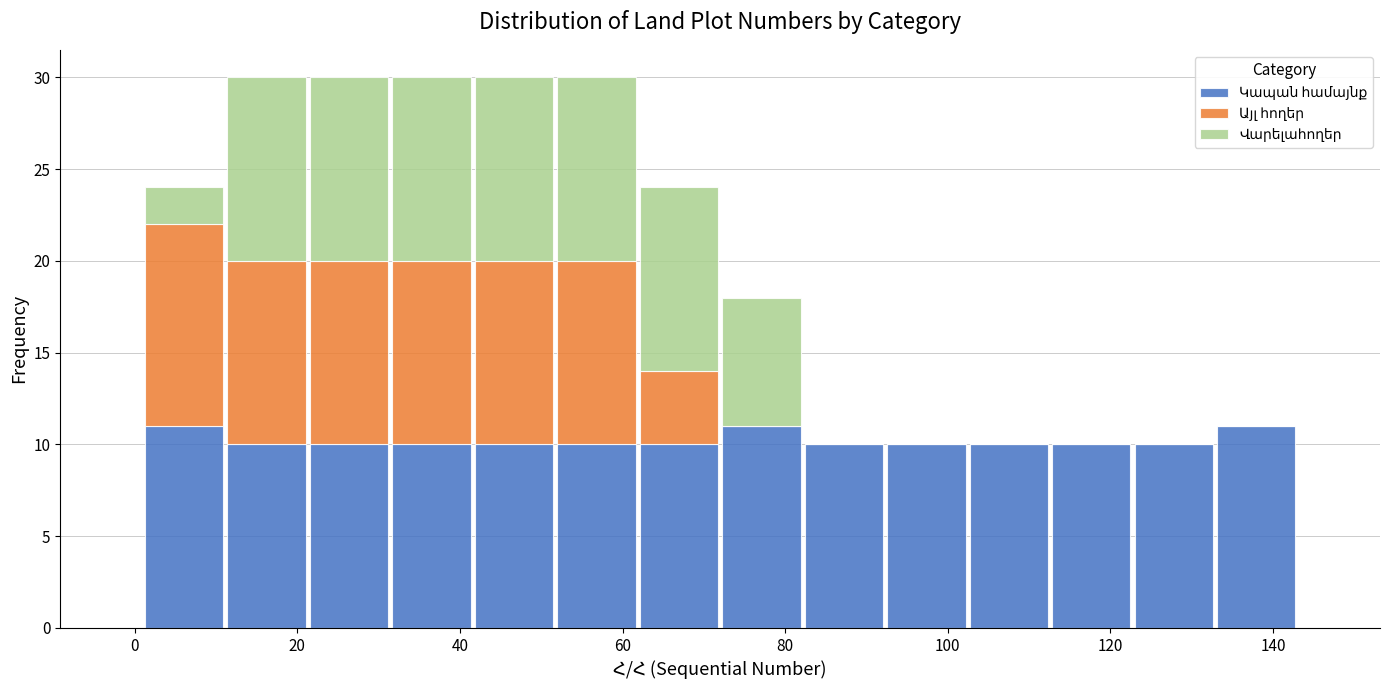

What is the total height of the stacked bar covering 112 to 122 on the x-axis? Neither the bar edges nor the heights are printed on the chart, so give them approximately, as read against the axes.

10